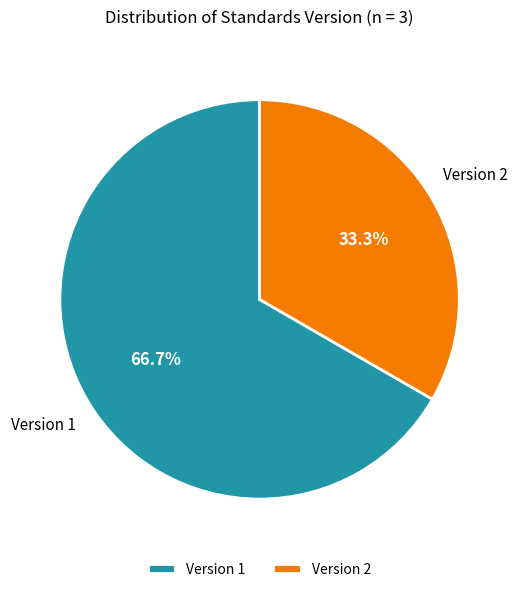

What portion of the pie excludes Version 2?

66.7%